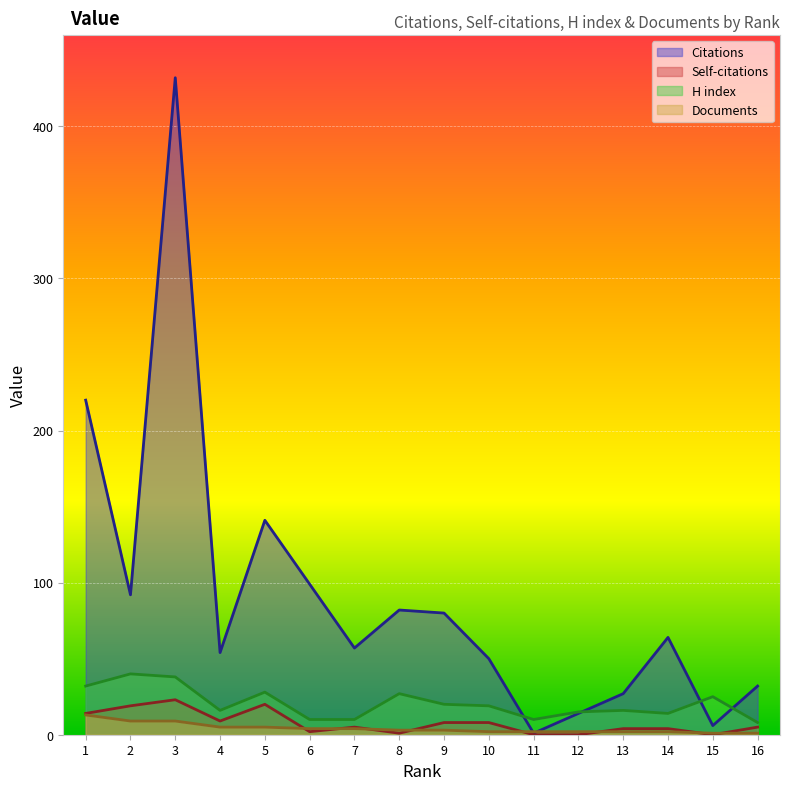

Reading left to right, what are all the values shown in this chart?

Citations: 1=220	2=92	3=432	4=54	5=141	6=99	7=57	8=82	9=80	10=50	11=1	12=14	13=27	14=64	15=6	16=32
Self-citations: 1=14	2=19	3=23	4=9	5=20	6=2	7=5	8=1	9=8	10=8	11=0	12=0	13=4	14=4	15=0	16=5
H index: 1=32	2=40	3=38	4=16	5=28	6=10	7=10	8=27	9=20	10=19	11=10	12=15	13=16	14=14	15=25	16=8
Documents: 1=13	2=9	3=9	4=5	5=5	6=4	7=4	8=3	9=3	10=2	11=2	12=2	13=2	14=2	15=1	16=1